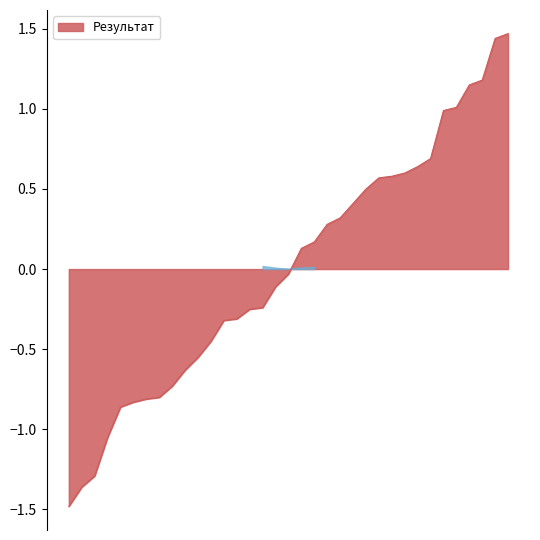

What is the smallest value displayed?

-1.5